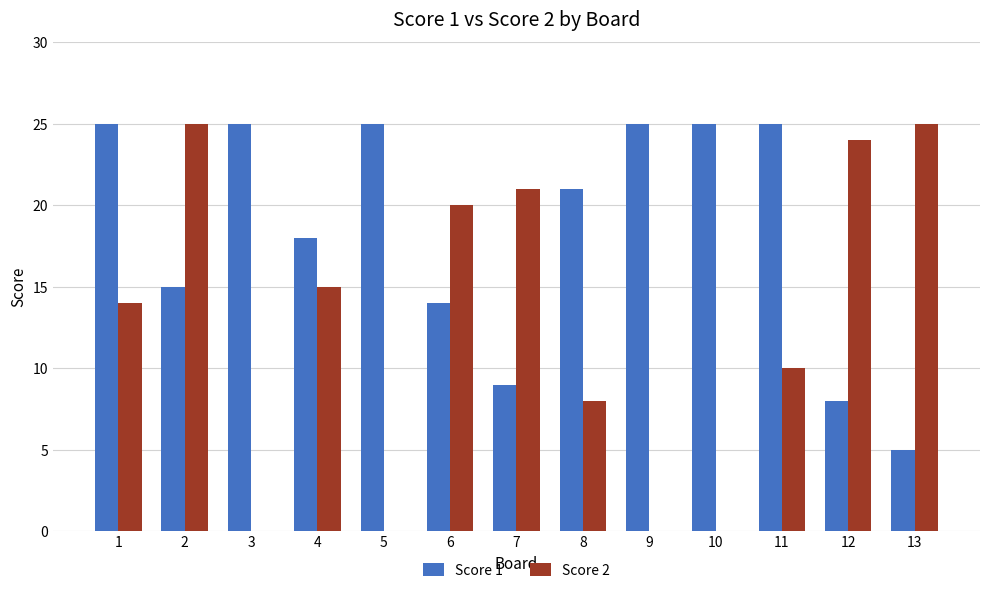

Which series changed the most between 7 and 9?

Score 2